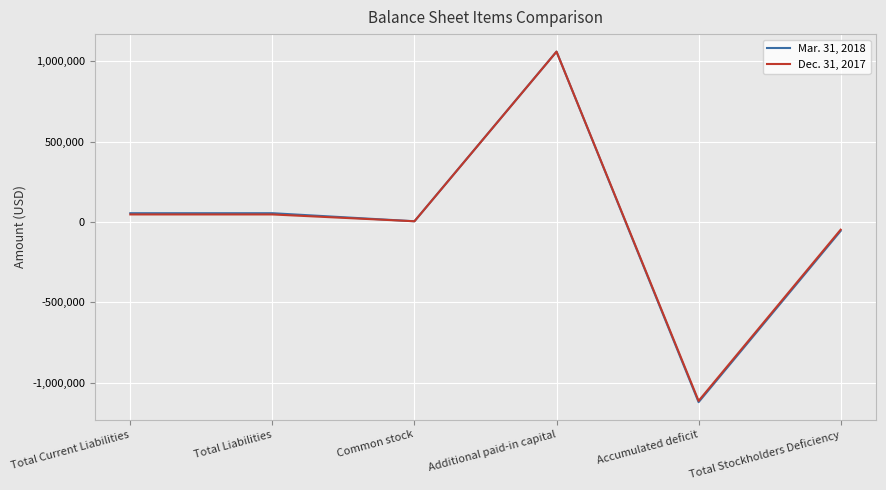

How many lines are shown in the chart?

2